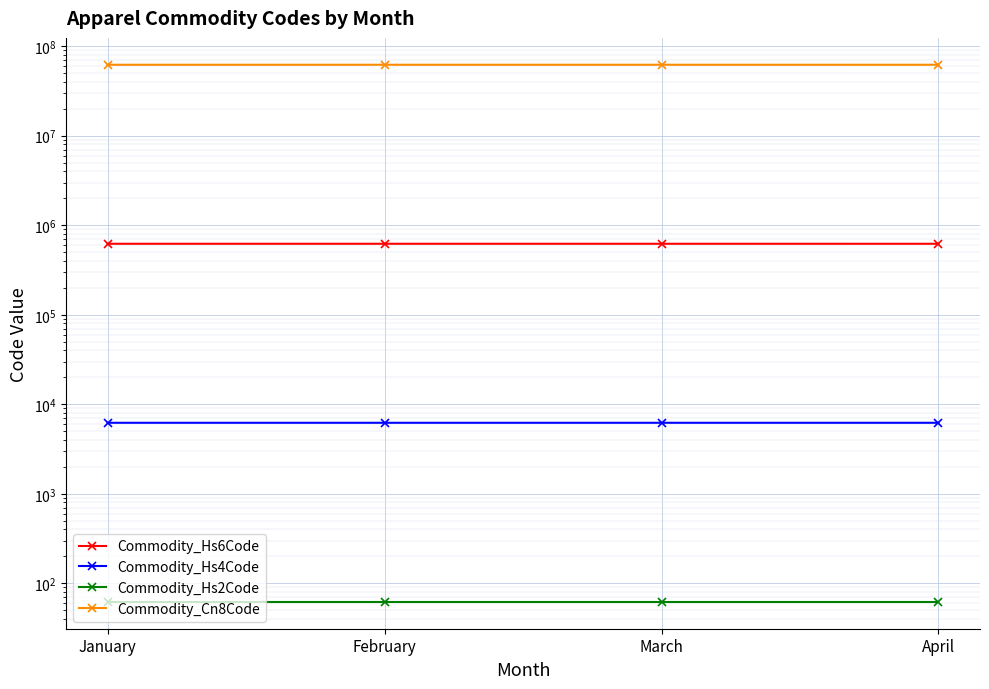

List the series in order of their peak value, lowest first.

Commodity_Hs2Code, Commodity_Hs4Code, Commodity_Hs6Code, Commodity_Cn8Code